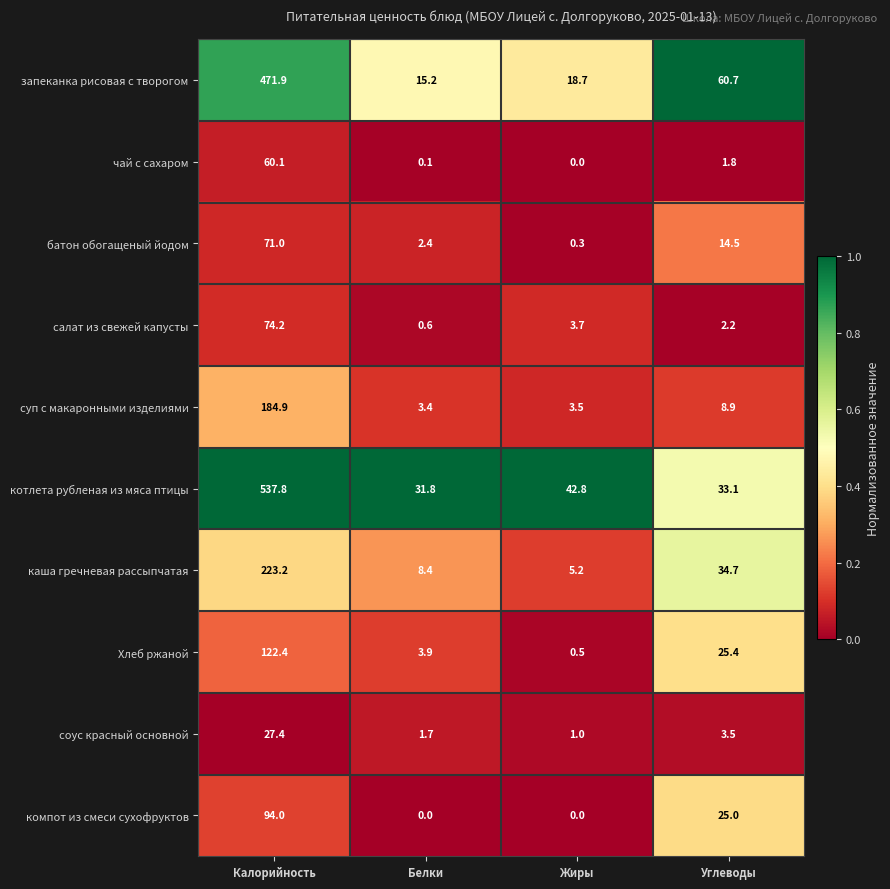

What is the spread (max minus min) of values at Углеводы?

58.9